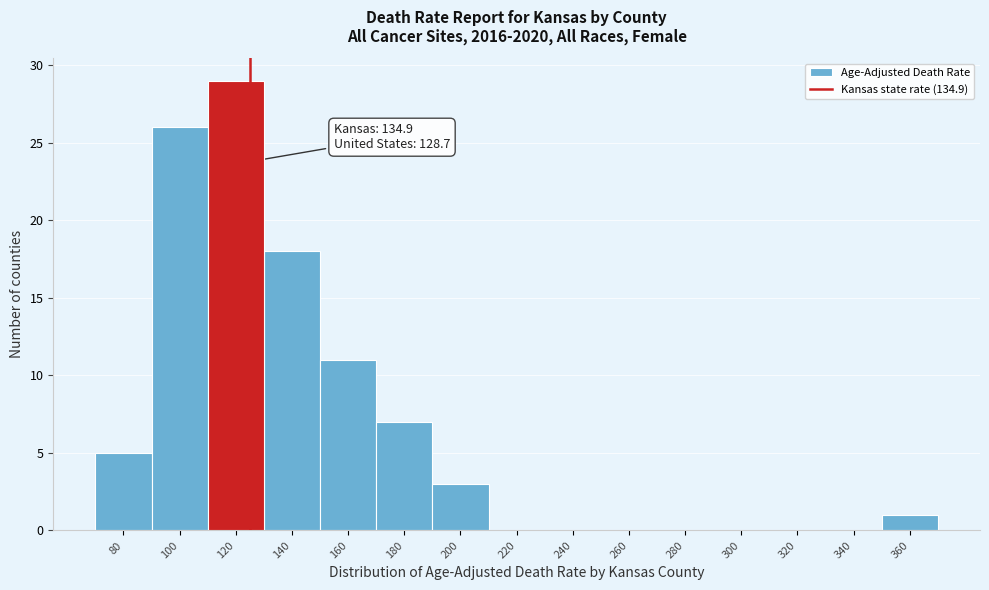

Reading left to right, list all the values displayed in this chart.

80=5	100=26	120=29	140=18	160=11	180=7	200=3	220=0	240=0	260=0	280=0	300=0	320=0	340=0	360=1